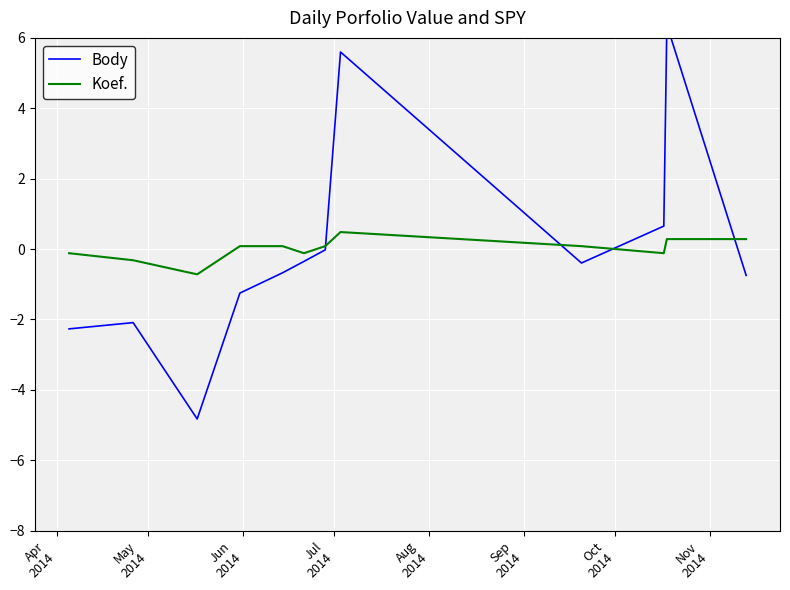

List the series in order of their peak value, highest first.

Body, Koef.